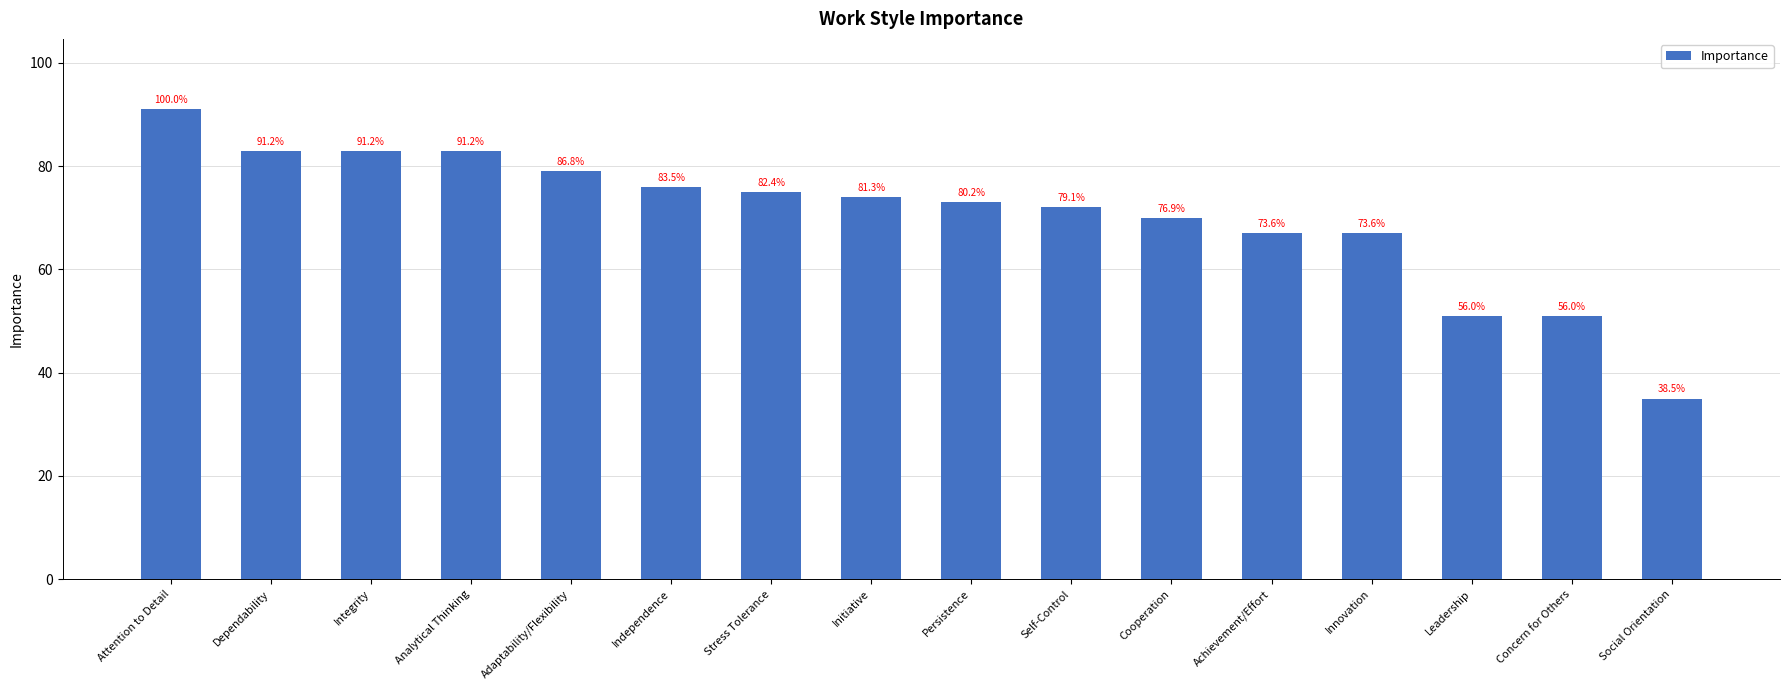

The value at Analytical Thinking is 83. True or false?

True